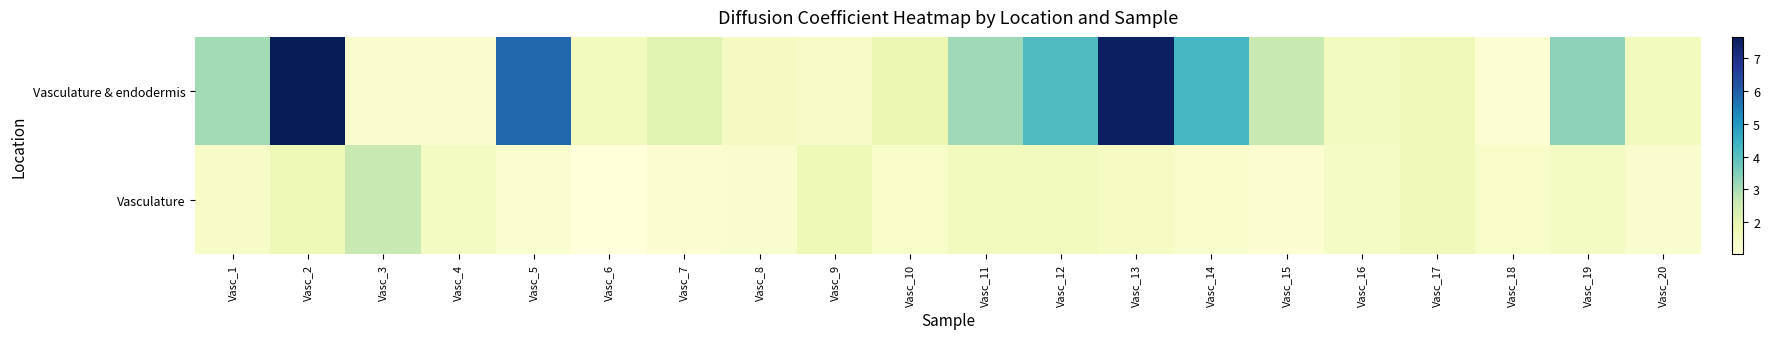

Reading left to right, extract all data points from this chart.

Vasculature & endodermis: Vasc_1=3.1	Vasc_2=7.7	Vasc_3=1.3	Vasc_4=1.3	Vasc_5=5.8	Vasc_6=1.6	Vasc_7=2.1	Vasc_8=1.5	Vasc_9=1.4	Vasc_10=1.9	Vasc_11=3.1	Vasc_12=4.1	Vasc_13=7.5	Vasc_14=4.3	Vasc_15=2.6	Vasc_16=1.6	Vasc_17=1.7	Vasc_18=1.2	Vasc_19=3.3	Vasc_20=1.6
Vasculature: Vasc_1=1.4	Vasc_2=1.7	Vasc_3=2.6	Vasc_4=1.5	Vasc_5=1.2	Vasc_6=1.0	Vasc_7=1.2	Vasc_8=1.3	Vasc_9=1.7	Vasc_10=1.4	Vasc_11=1.6	Vasc_12=1.6	Vasc_13=1.5	Vasc_14=1.3	Vasc_15=1.2	Vasc_16=1.4	Vasc_17=1.7	Vasc_18=1.4	Vasc_19=1.5	Vasc_20=1.3